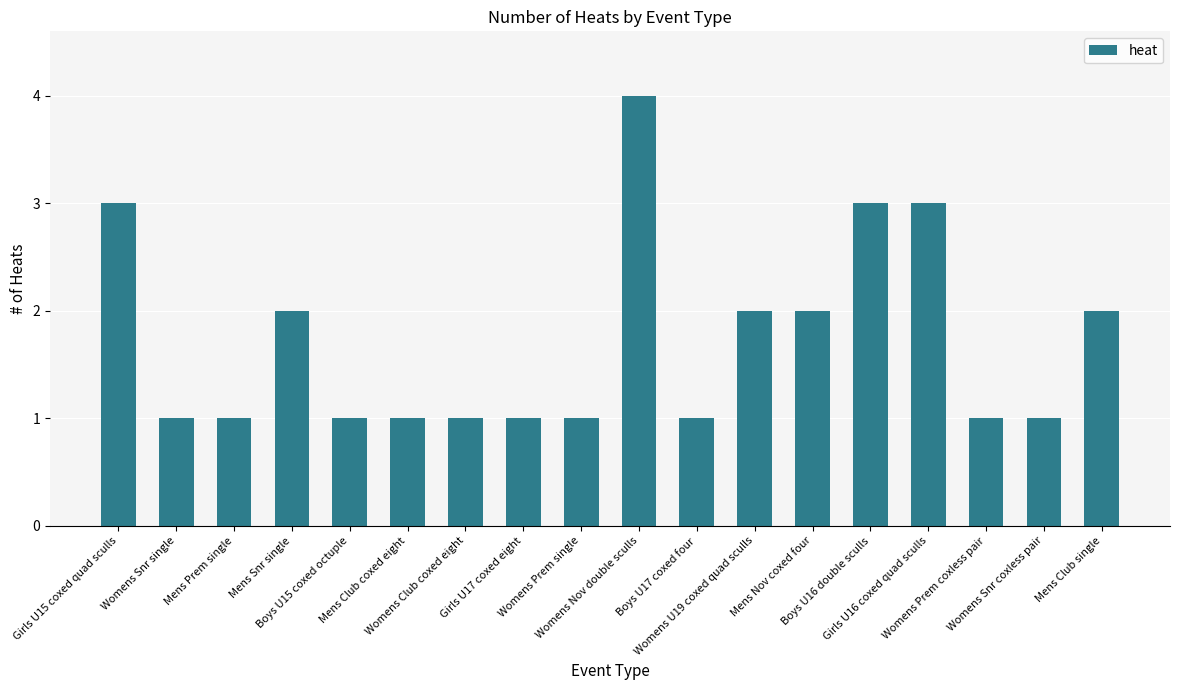

What is the ratio of the value at Womens Snr single to the value at Mens Nov coxed four?

0.5